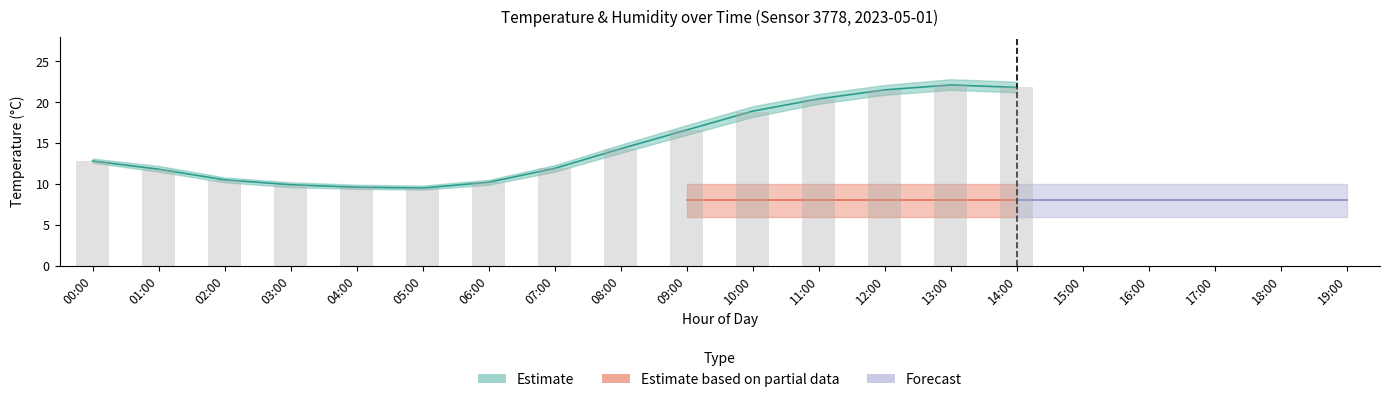

What is the spread (max minus min) of values at 00:00?

12.5